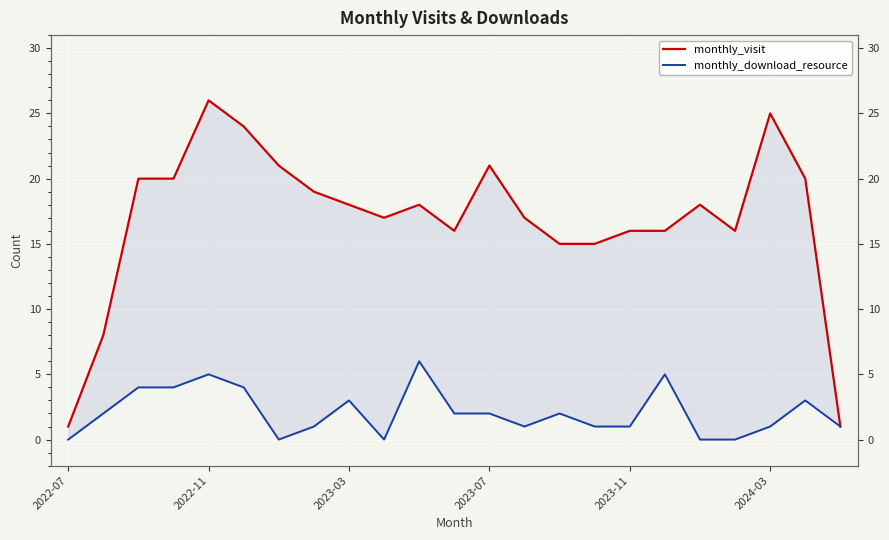

What are all the series names shown in the legend?

monthly_visit, monthly_download_resource